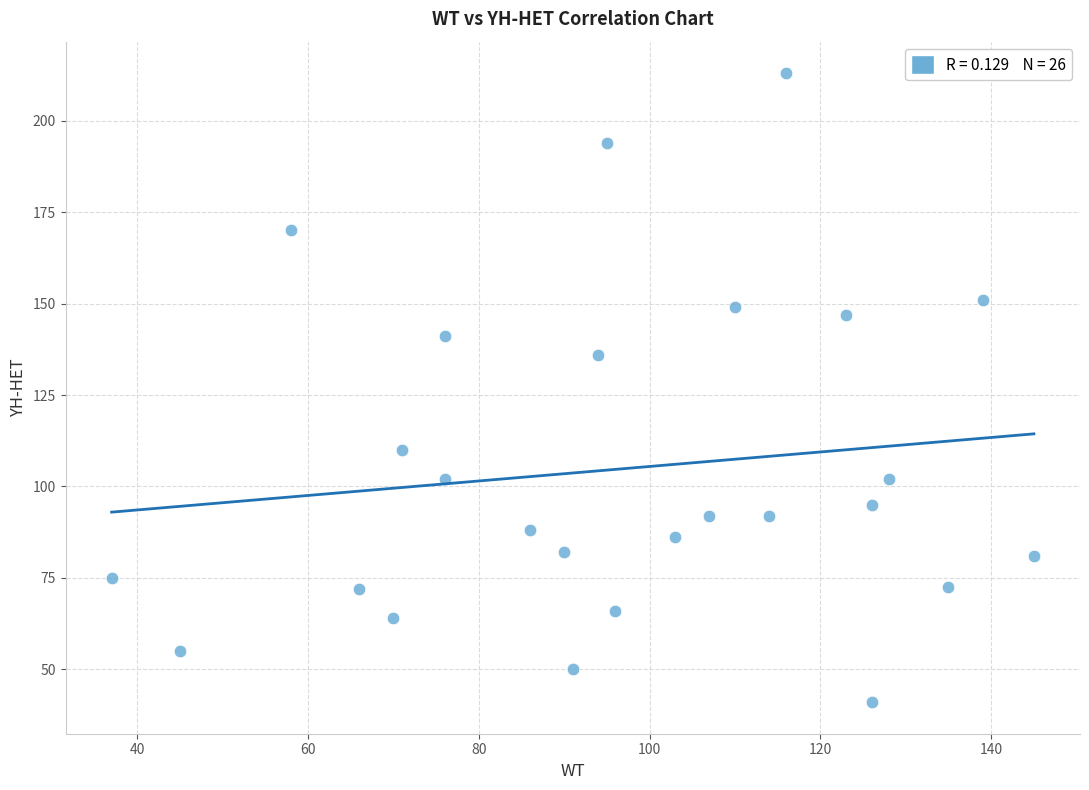

What Y value in the scatter plot is closest to 127?

136.0